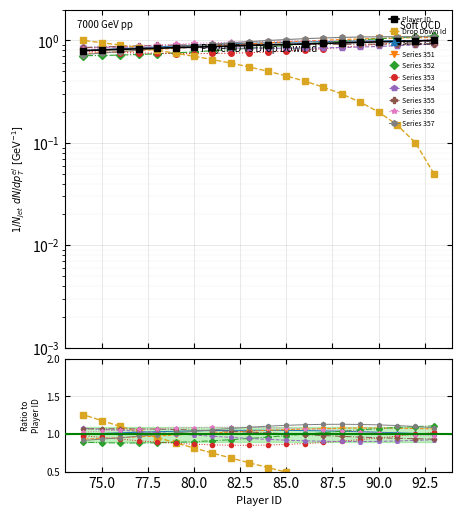

How many times do Drop Down Id and Player ID cross each other?

1